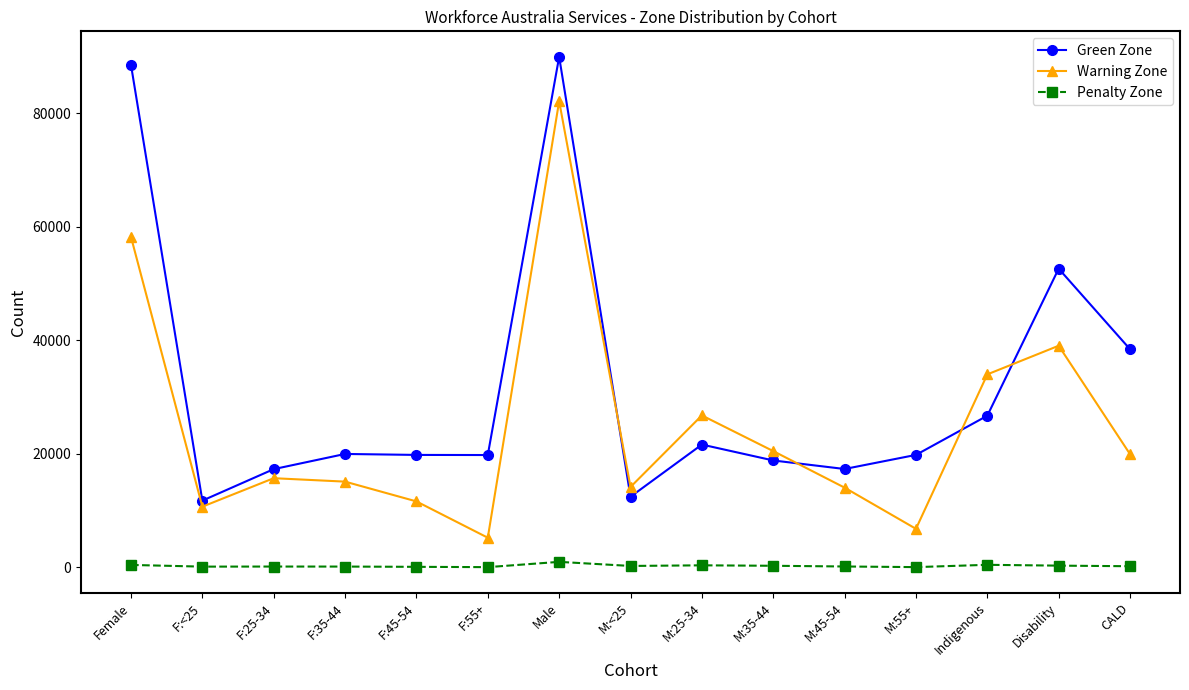

What is the average value of the Penalty Zone series?

236